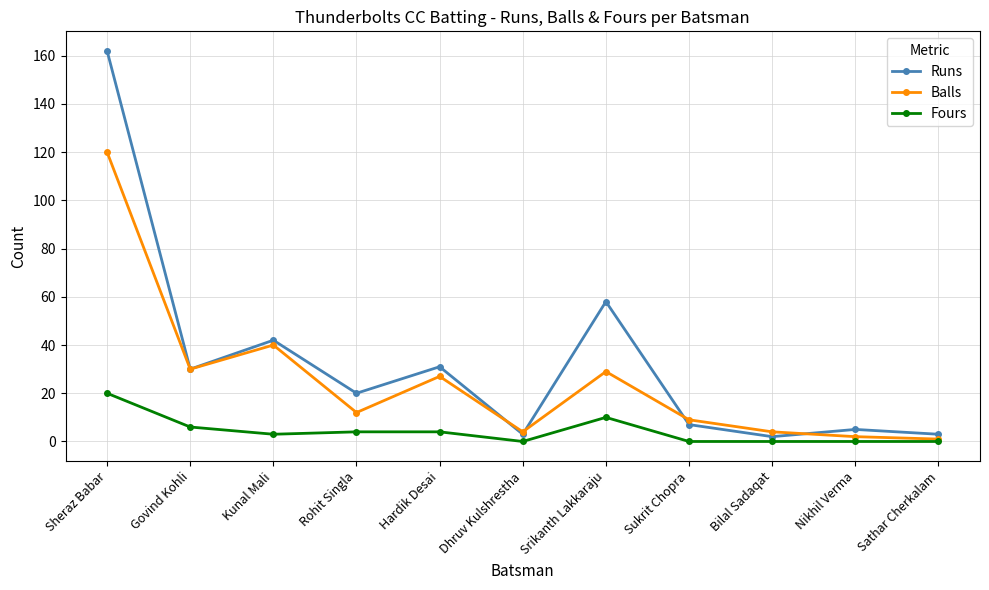

At which category does Balls reach its first local peak?

Kunal Mali